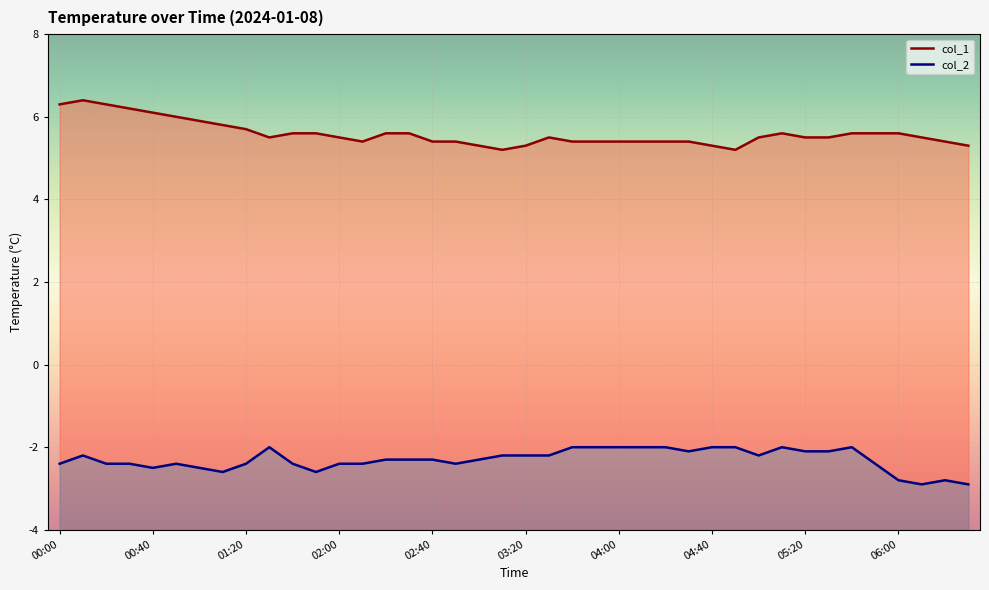

What is the difference between the second highest and minimum values in the col_2 series?

0.9